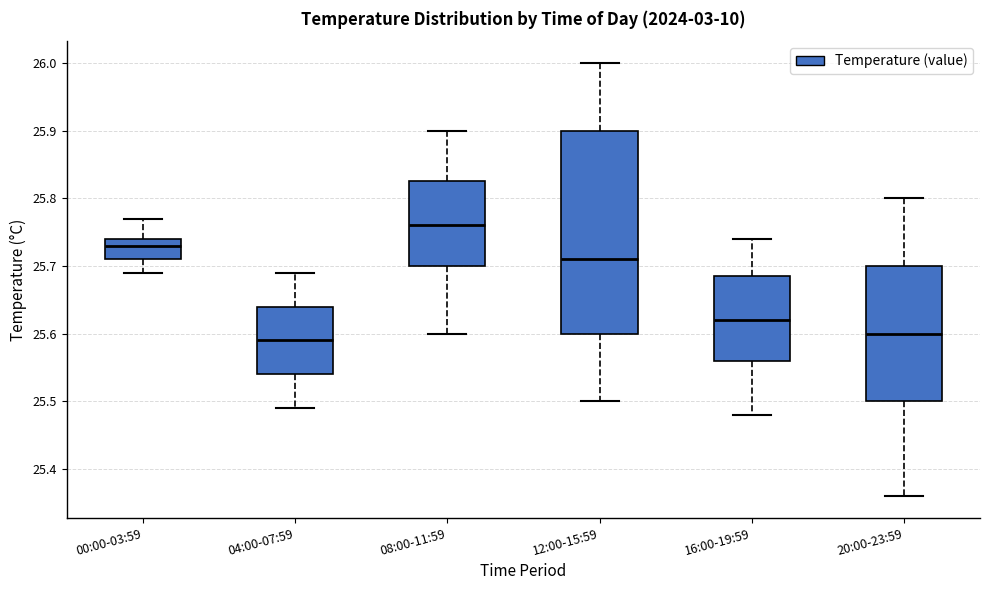

Where is the lower edge of the box for 04:00-07:59 on the y-axis? The values are not printed on the chart, so give them approximately, as read against the axis.

25.54